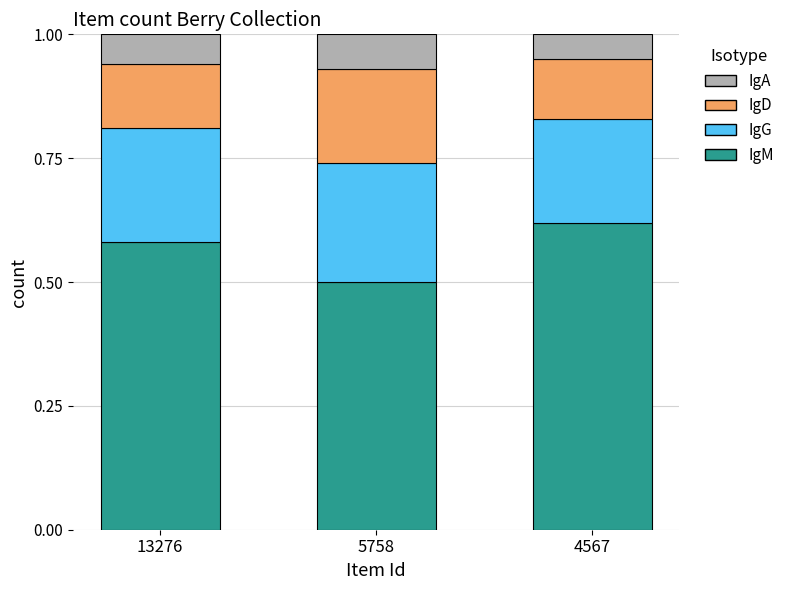

Count the IgM values in the range 0 to 1.

3